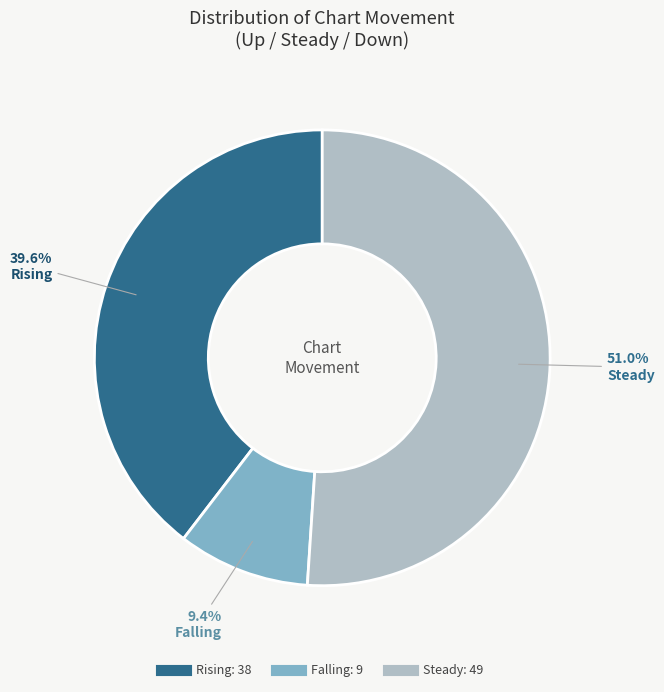

Does any single category account for the majority?

Yes